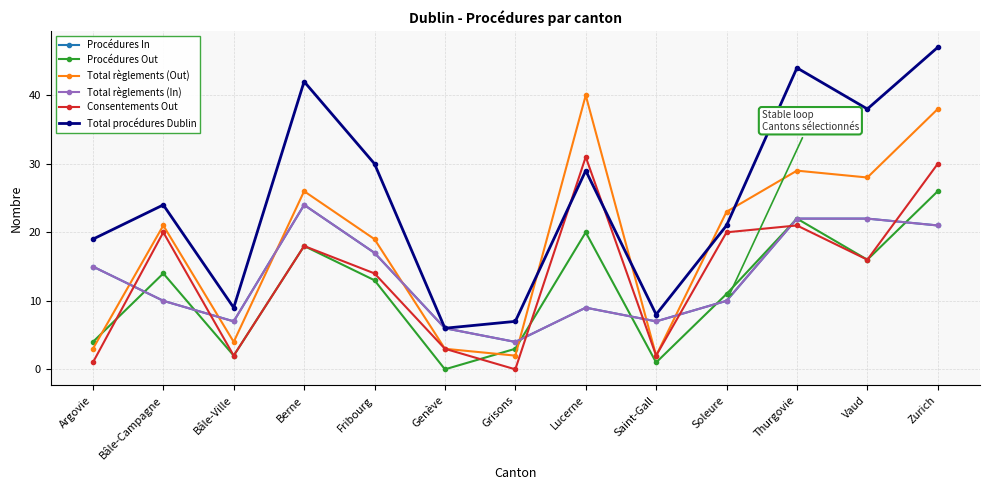

What position from the right is Argovie?

13